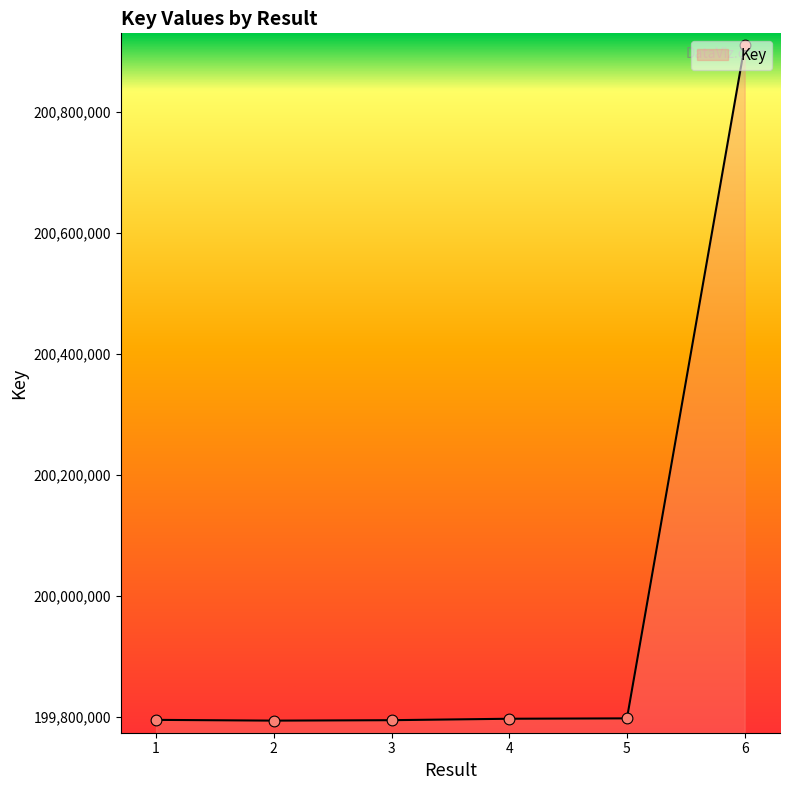

Approximately how many times larger is the value at 1 compared to 6?

1.0